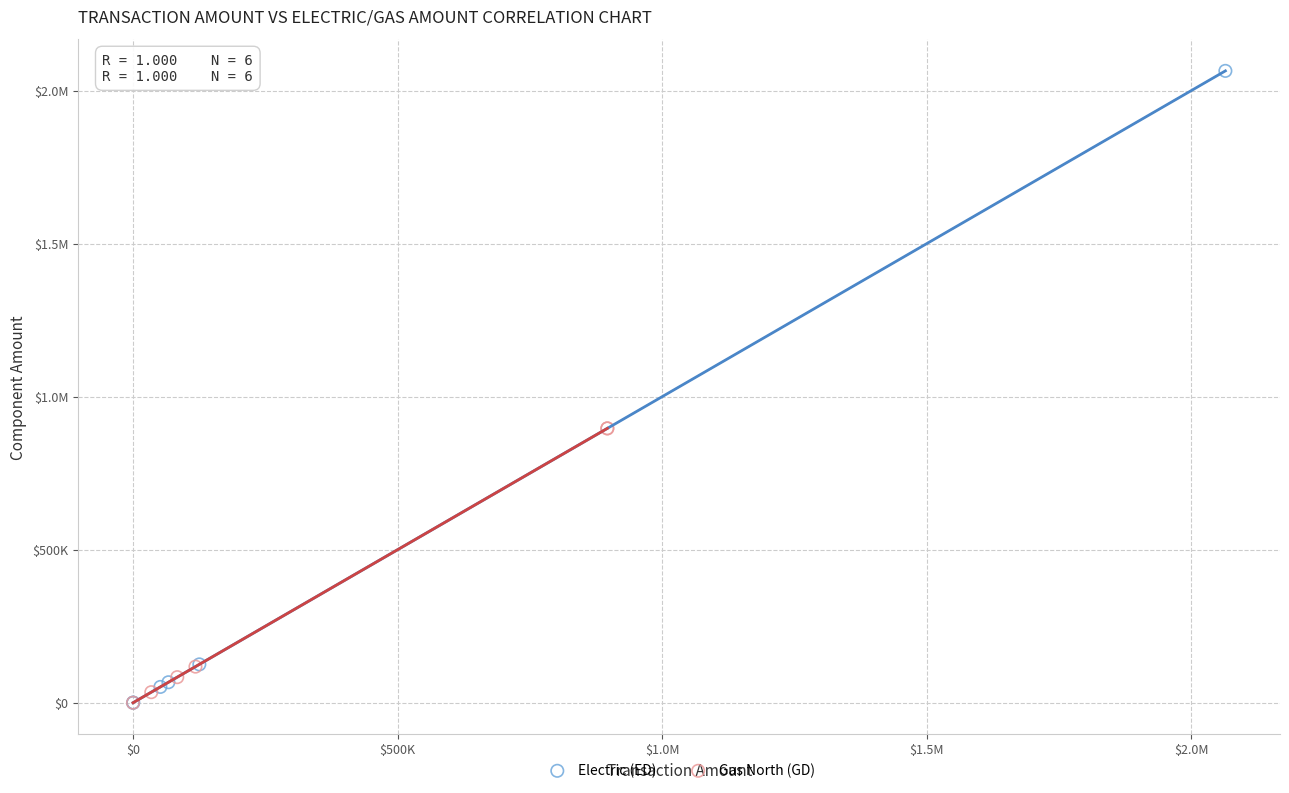

What are all the series names shown in the legend?

Electric (ED), Gas North (GD)